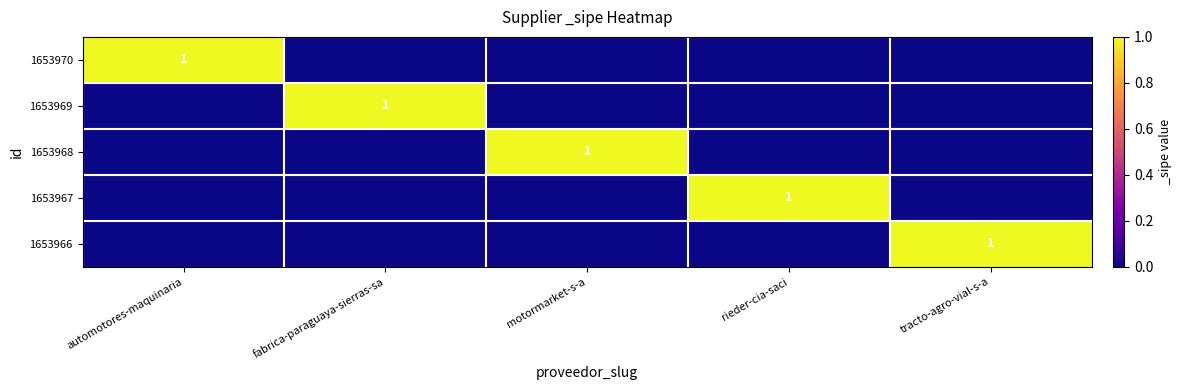

The value of 1653966 at tracto-agro-vial-s-a is 2. True or false?

False